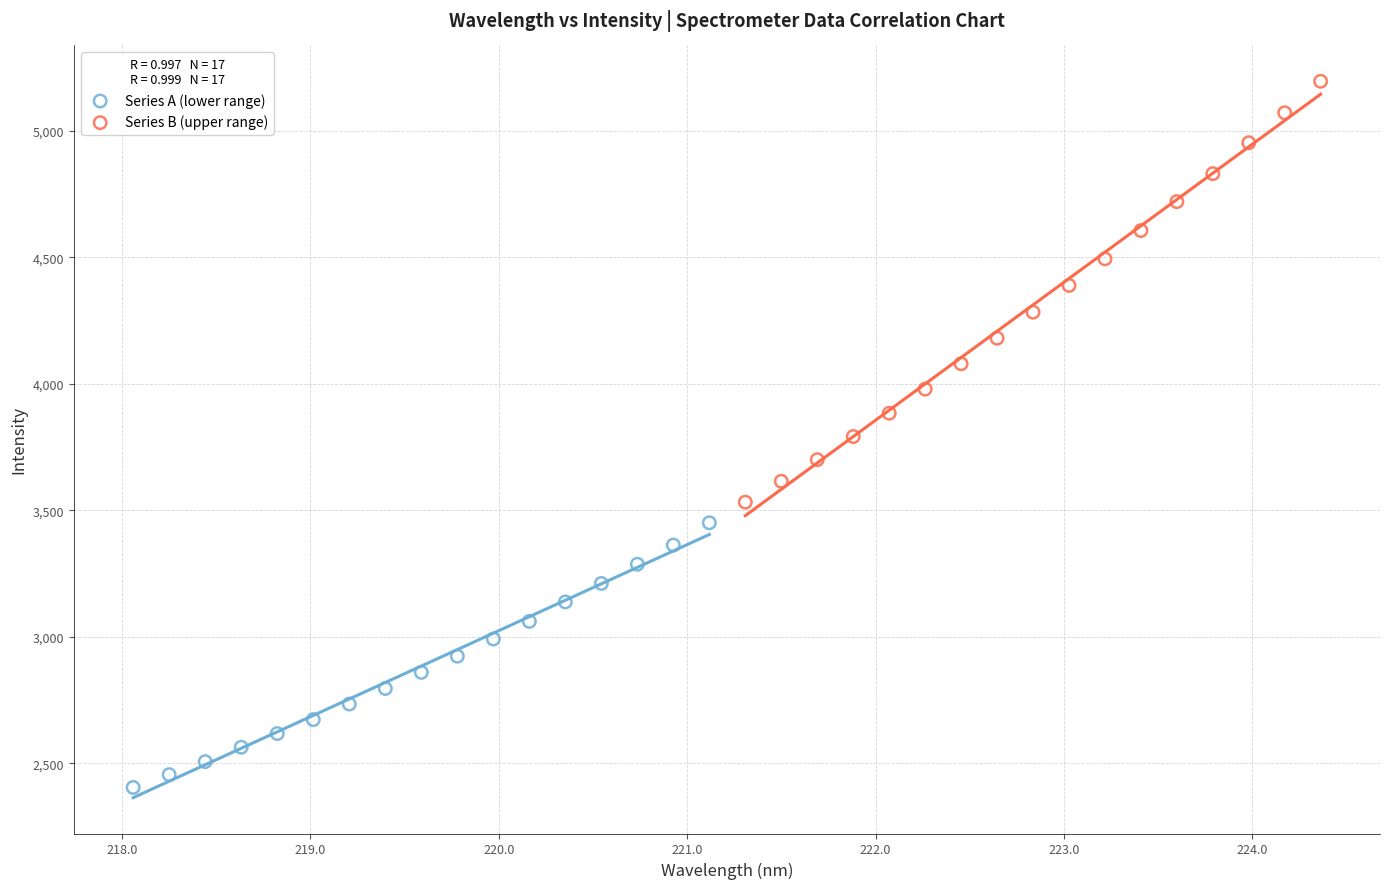

Which series reaches the maximum Y coordinate?

Series B (upper range)